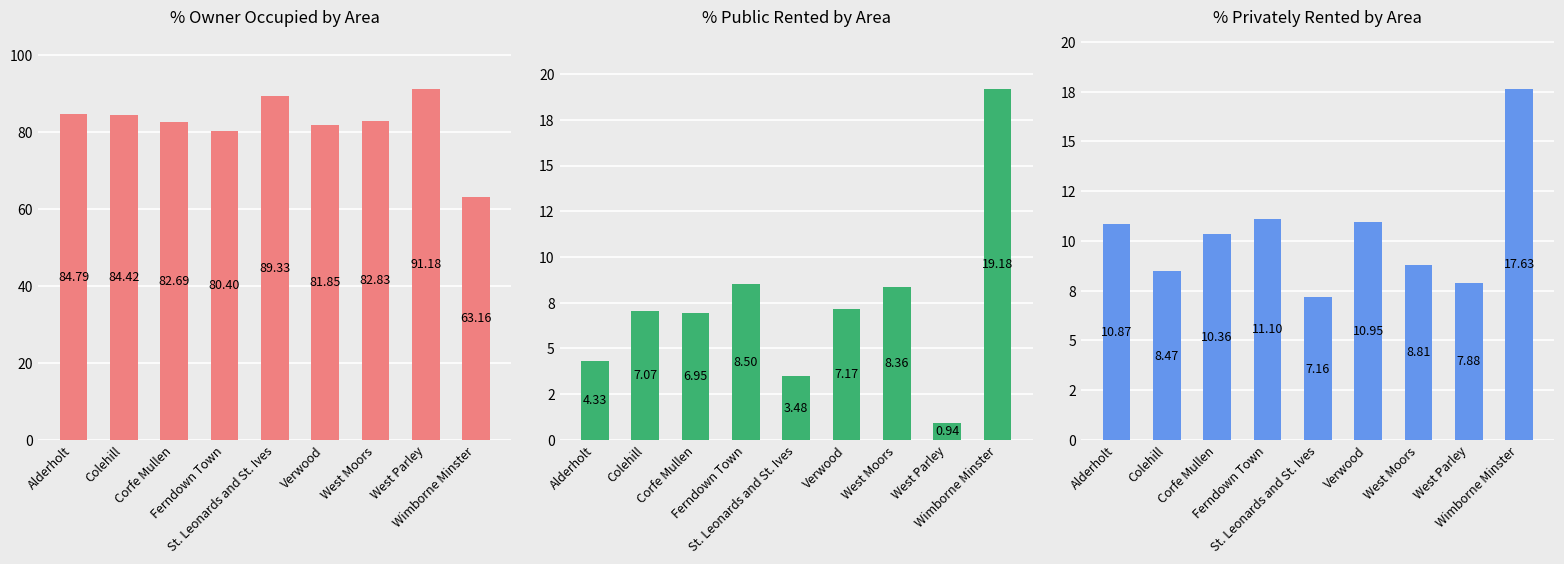

True or false: % Public Rented has a value of 0.9 at West Parley.

True